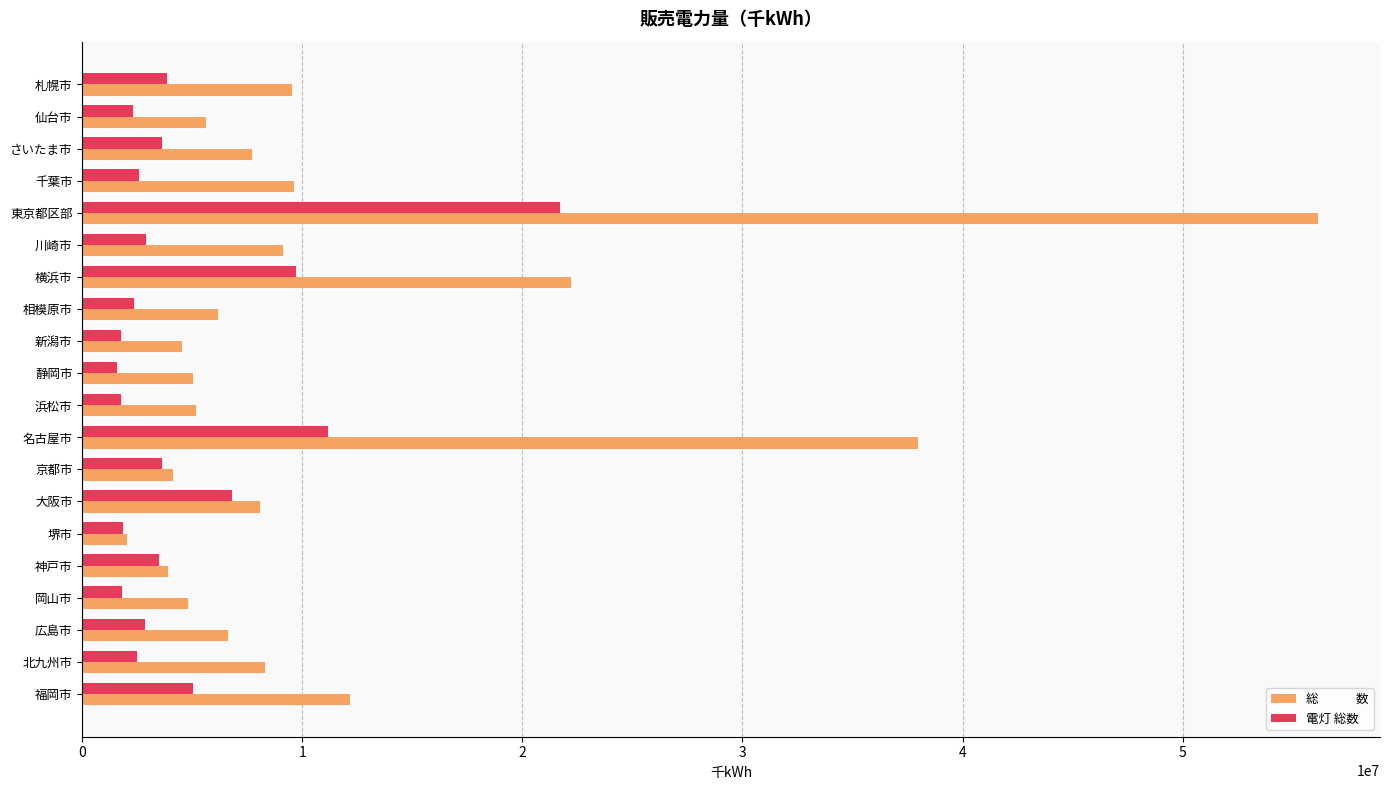

What is the total value across all series at 静岡市?

6614668